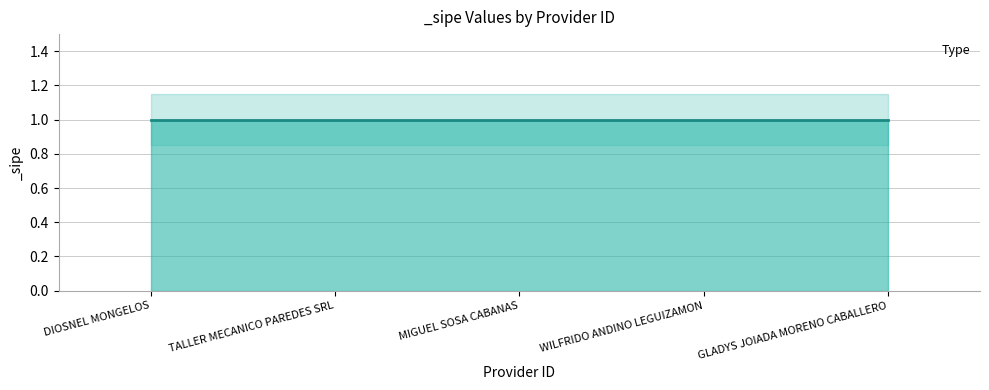

Reading left to right, extract all data points from this chart.

_sipe: 1.0	1.0	1.0	1.0	1.0
_sipe_upper: 1.1	1.1	1.1	1.1	1.1
_sipe_lower: 0.8	0.8	0.8	0.8	0.8